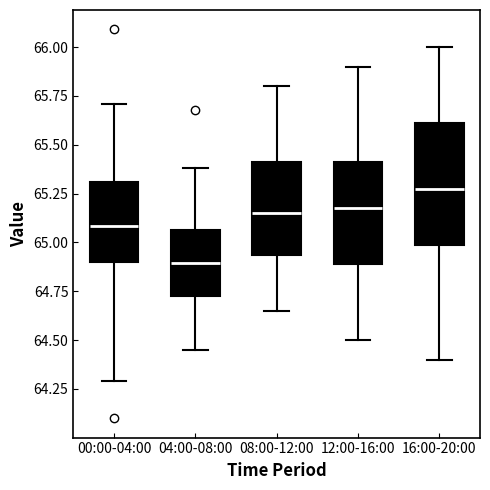

Reading left to right, read every box against the y-axis: the position of its median line, the range the box covers, and the ends of its whiskers. The values are not printed on the chart, so give them approximately, as read against the axis.

00:00-04:00: median 65.10, box 64.90 to 65.30, whiskers 64.30 to 65.70
04:00-08:00: median 64.90, box 64.75 to 65.05, whiskers 64.45 to 65.40
08:00-12:00: median 65.15, box 64.95 to 65.40, whiskers 64.65 to 65.80
12:00-16:00: median 65.20, box 64.90 to 65.40, whiskers 64.50 to 65.90
16:00-20:00: median 65.30, box 65.00 to 65.60, whiskers 64.40 to 66.00